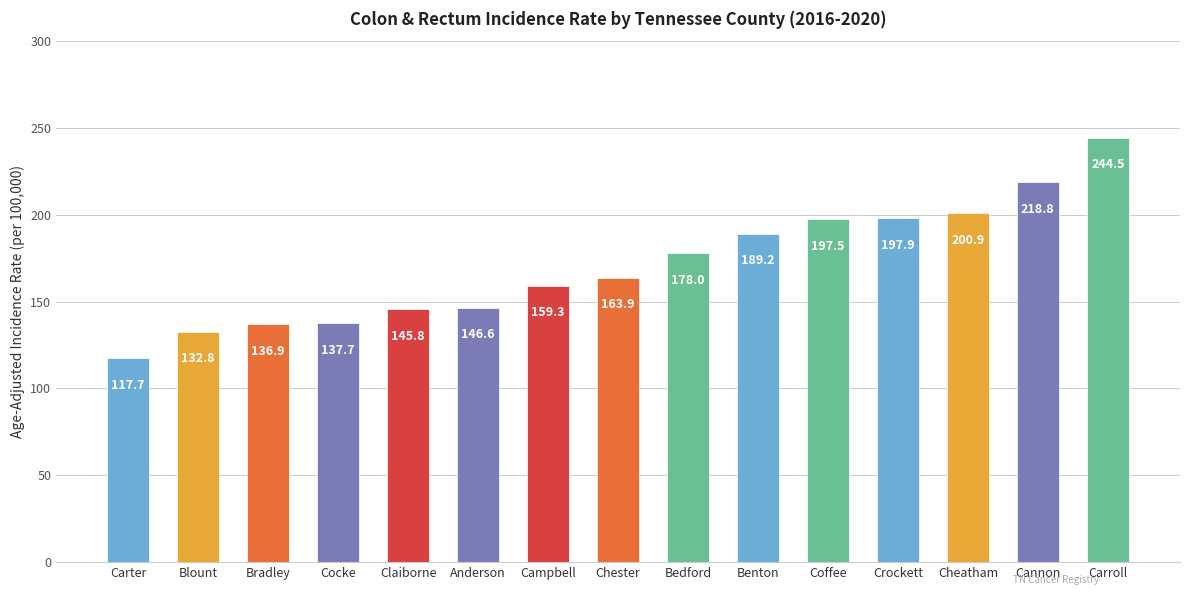

What is the average value?

171.2